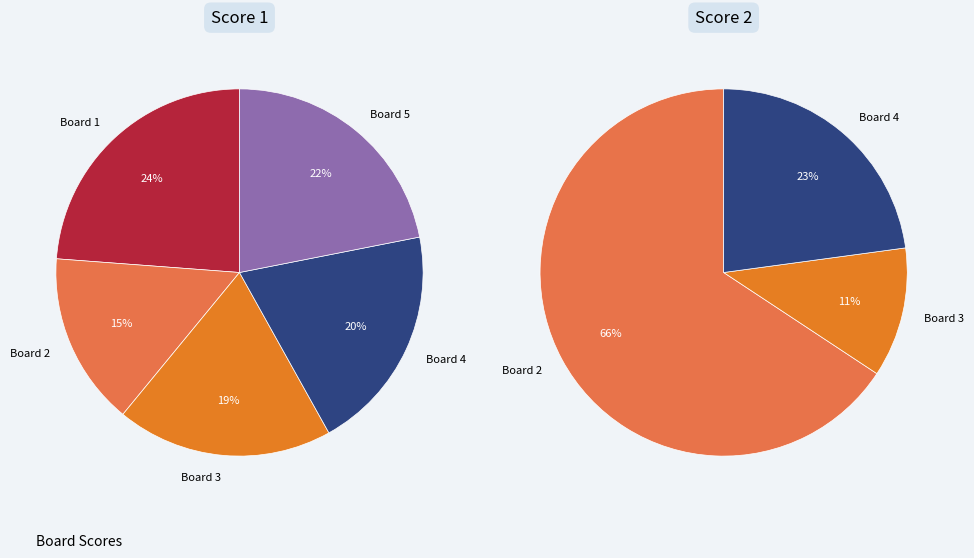

Which slice is the largest?

Board 1